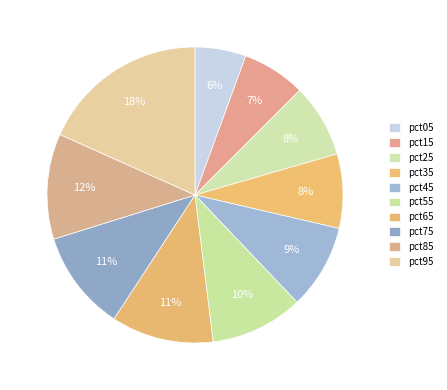

Rank the categories by value from highest to lowest.

pct95, pct85, pct65, pct75, pct55, pct45, pct35, pct25, pct15, pct05